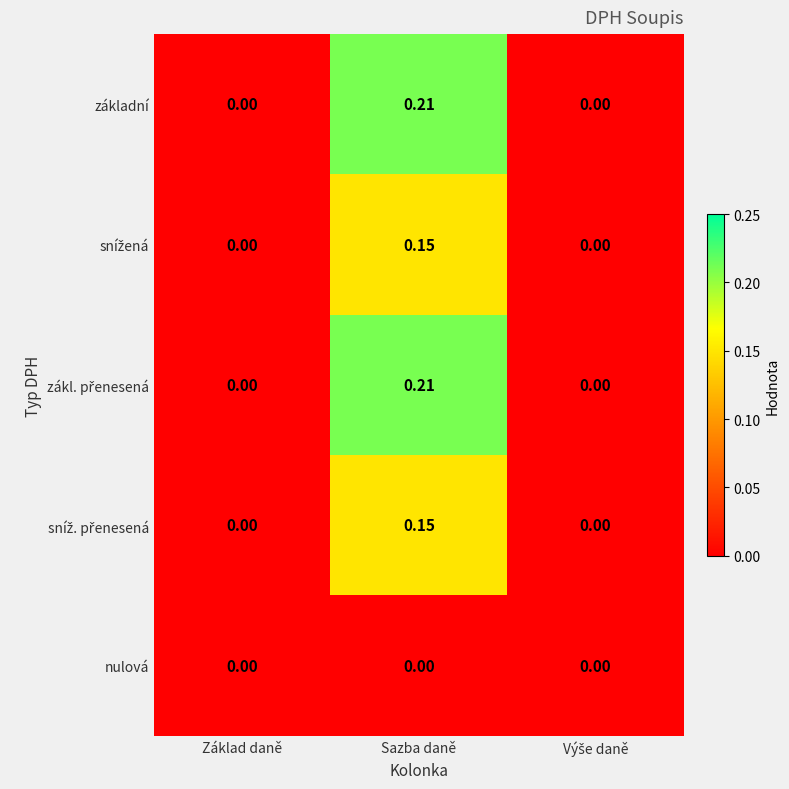

Which category has the highest value in the základní series?

Sazba daně